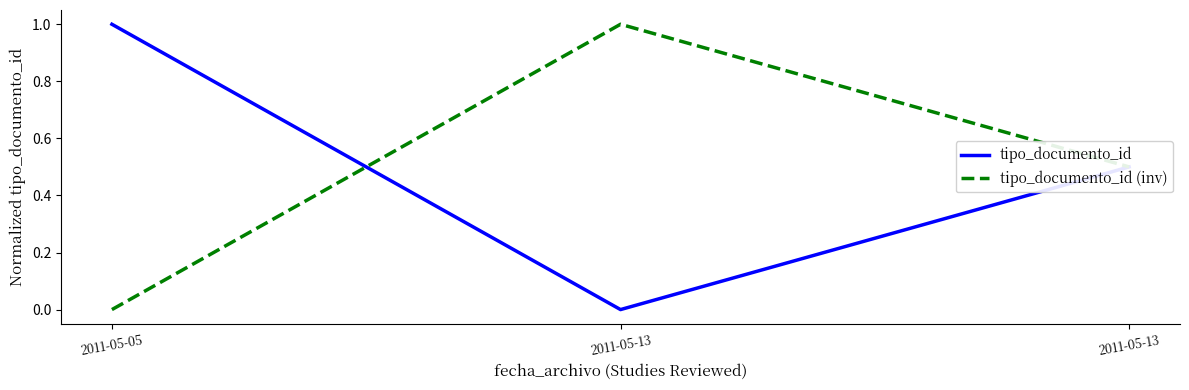

What is the value of the tipo_documento_id (inv) point at the 2nd from the left?

1.0